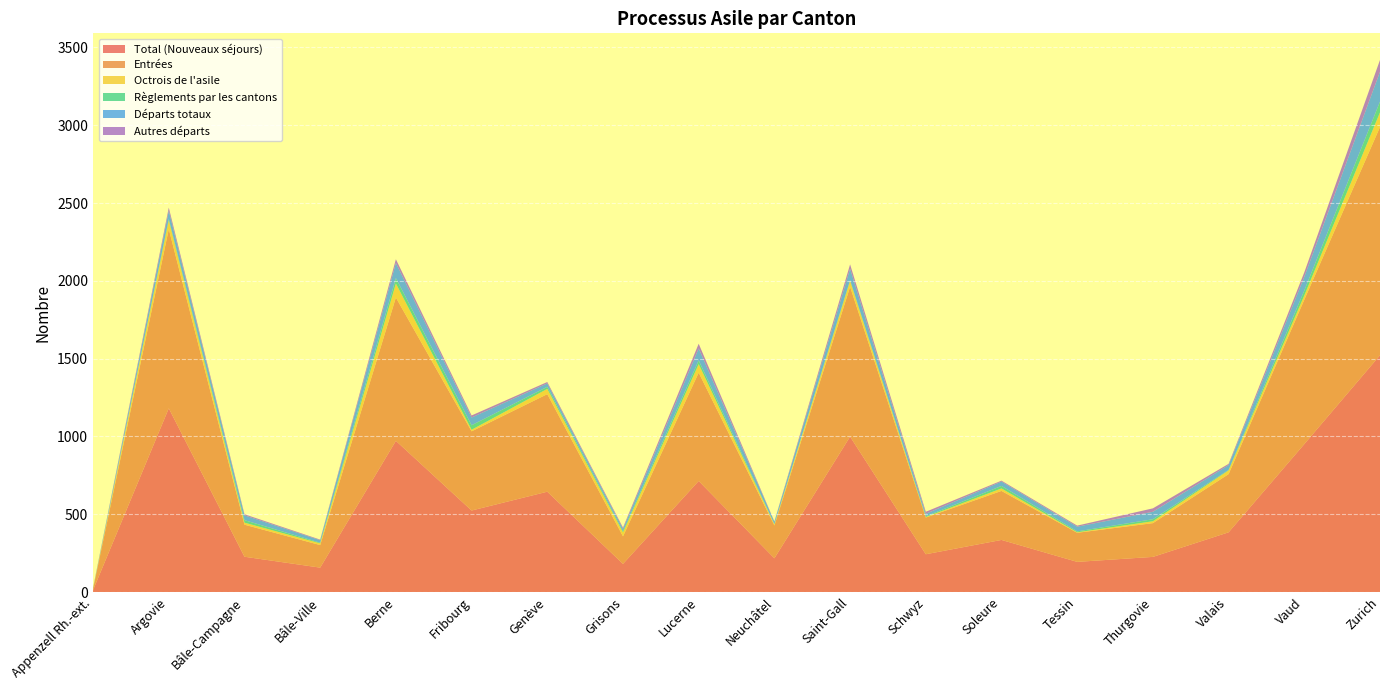

Reading left to right, what are all the values shown in this chart?

Total (Nouveaux séjours): Appenzell Rh.-ext.=13	Argovie=1181	Bâle-Campagne=227	Bâle-Ville=157	Berne=972	Fribourg=524	Genève=645	Grisons=181	Lucerne=714	Neuchâtel=217	Saint-Gall=999	Schwyz=243	Soleure=335	Tessin=194	Thurgovie=226	Valais=384	Vaud=951	Zurich=1522
Entrées: Appenzell Rh.-ext.=9	Argovie=1152	Bâle-Campagne=206	Bâle-Ville=145	Berne=921	Fribourg=509	Genève=627	Grisons=177	Lucerne=696	Neuchâtel=211	Saint-Gall=963	Schwyz=236	Soleure=315	Tessin=187	Thurgovie=217	Valais=374	Vaud=928	Zurich=1467
Octrois de l'asile: Appenzell Rh.-ext.=2	Argovie=57	Bâle-Campagne=13	Bâle-Ville=11	Berne=90	Fribourg=10	Genève=34	Grisons=25	Lucerne=55	Neuchâtel=7	Saint-Gall=38	Schwyz=3	Soleure=16	Tessin=3	Thurgovie=12	Valais=24	Vaud=27	Zurich=94
Règlements par les cantons: Appenzell Rh.-ext.=2	Argovie=8	Bâle-Campagne=16	Bâle-Ville=4	Berne=35	Fribourg=29	Genève=13	Grisons=8	Lucerne=24	Neuchâtel=2	Saint-Gall=5	Schwyz=5	Soleure=16	Tessin=6	Thurgovie=13	Valais=3	Vaud=32	Zurich=69
Départs totaux: Appenzell Rh.-ext.=1	Argovie=53	Bâle-Campagne=31	Bâle-Ville=16	Berne=97	Fribourg=50	Genève=22	Grisons=15	Lucerne=77	Neuchâtel=15	Saint-Gall=73	Schwyz=16	Soleure=28	Tessin=30	Thurgovie=48	Valais=31	Vaud=88	Zurich=192
Autres départs: Appenzell Rh.-ext.=1	Argovie=20	Bâle-Campagne=7	Bâle-Ville=4	Berne=24	Fribourg=13	Genève=9	Grisons=8	Lucerne=30	Neuchâtel=2	Saint-Gall=28	Schwyz=13	Soleure=6	Tessin=7	Thurgovie=22	Valais=8	Vaud=29	Zurich=76